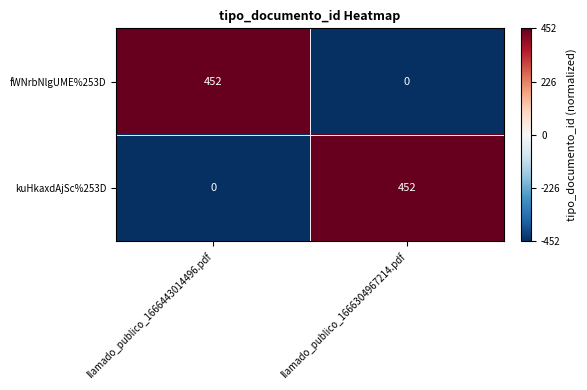

Where is kuHkaxdAjSc%253D nearest to the value 226?

llamado_publico_1666443014496.pdf